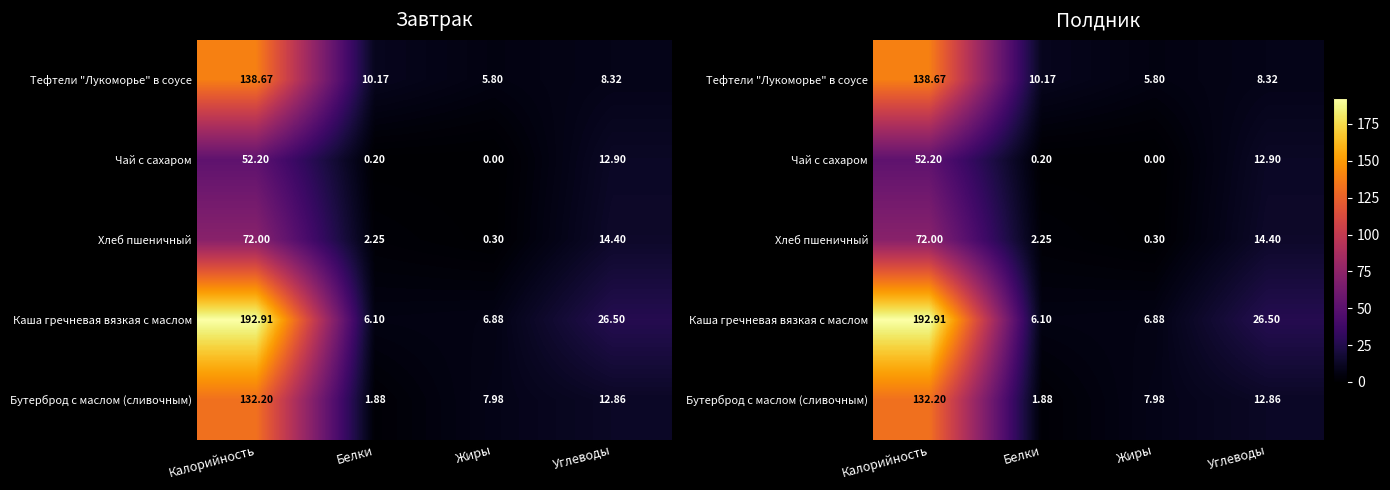

What is the approximate value of Каша гречневая вязкая с маслом at Белки?

6.1